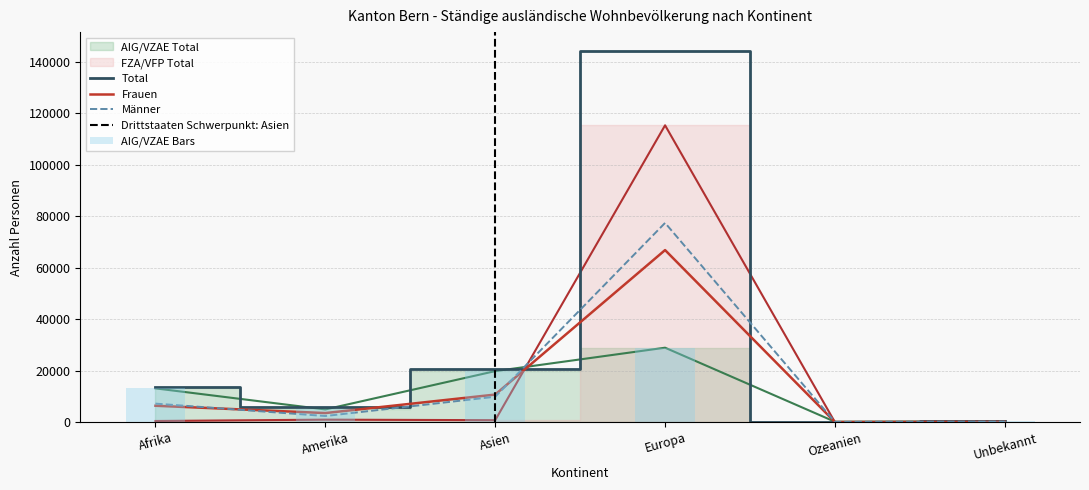

Rank the series by their maximum value, from highest to lowest.

Total, FZA/VFP Total, Männer, Frauen, AIG/VZAE Total